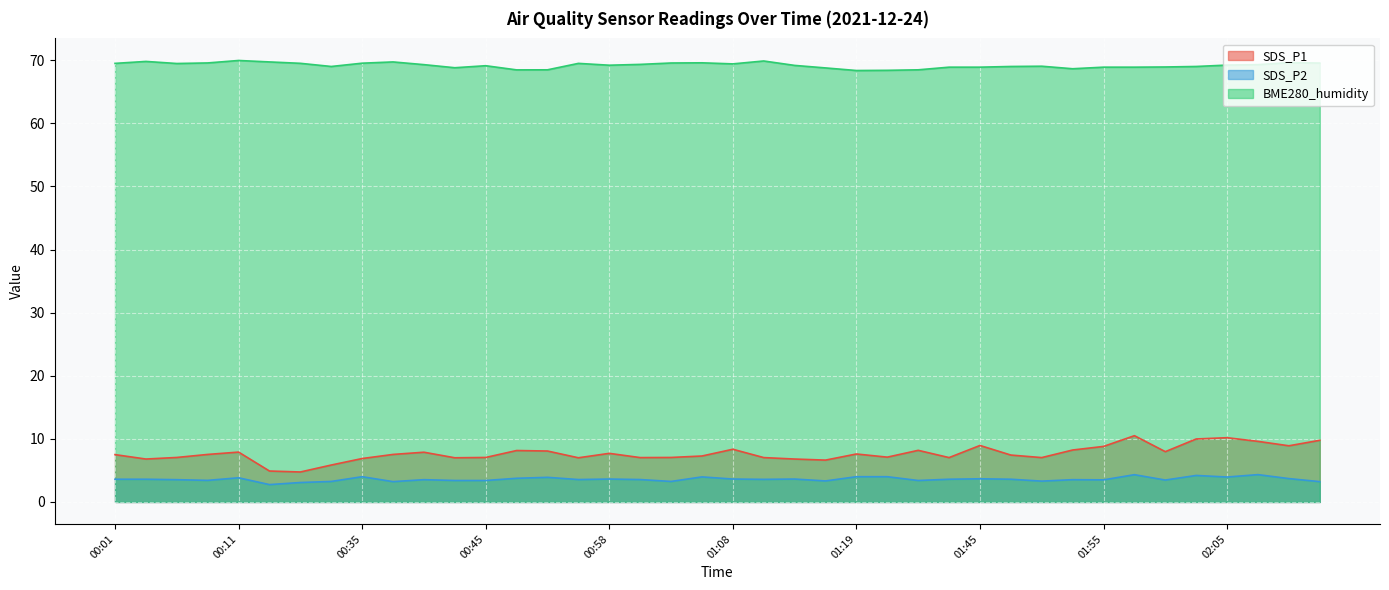

How many data points in SDS_P1 are less than 7?

7